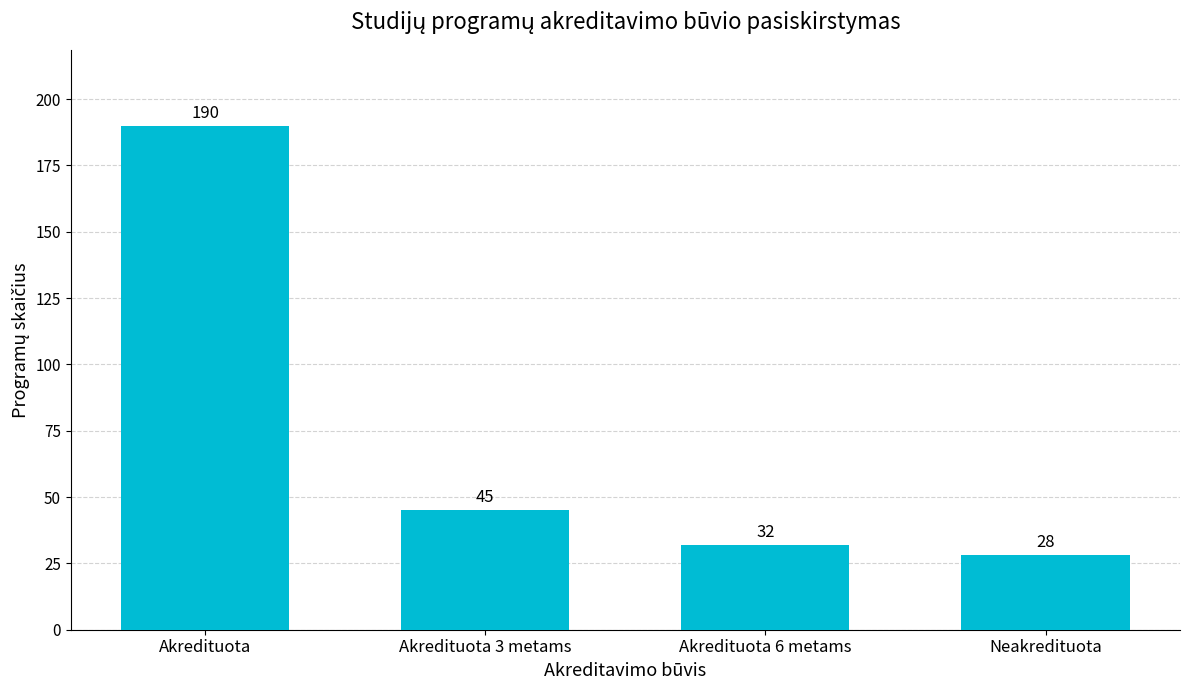

What is the difference between the second highest and second lowest values?

13